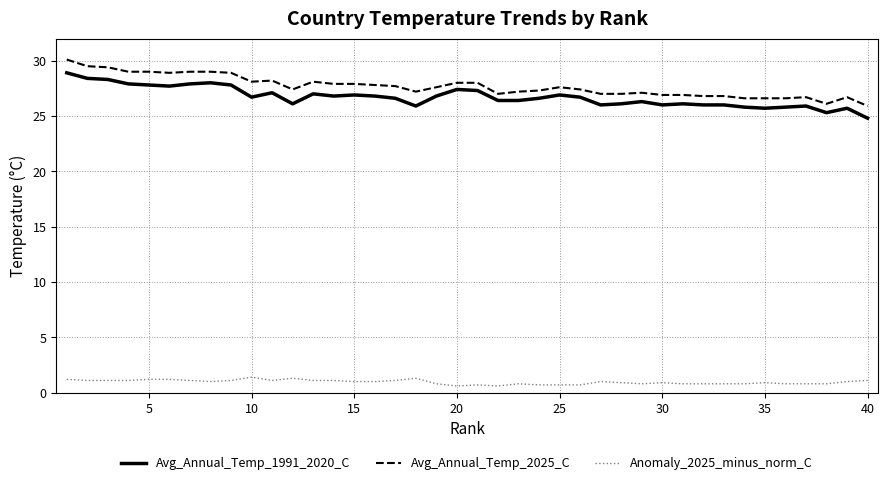

True or false: Avg_Annual_Temp_1991_2020_C and Avg_Annual_Temp_2025_C cross at least once.

False